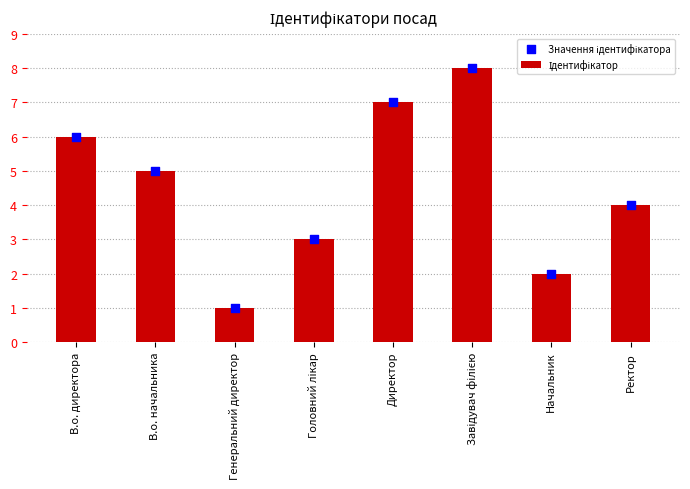

Which series contains the highest Y value?

Ідентифікатор